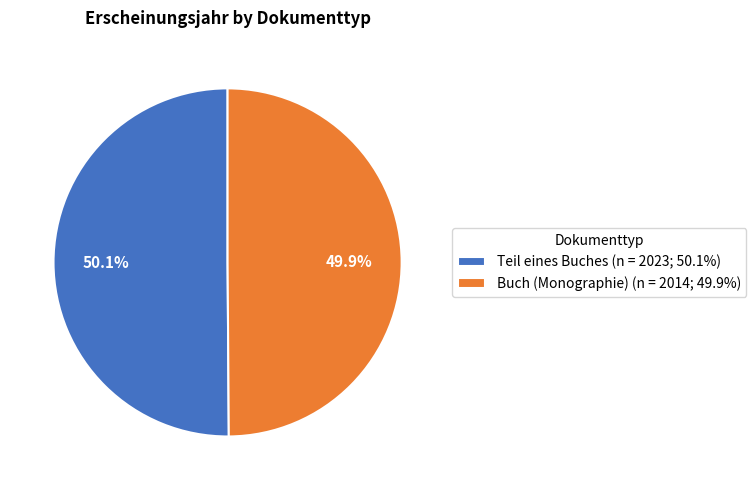

True or false: Buch (Monographie) accounts for 37% of the total.

False